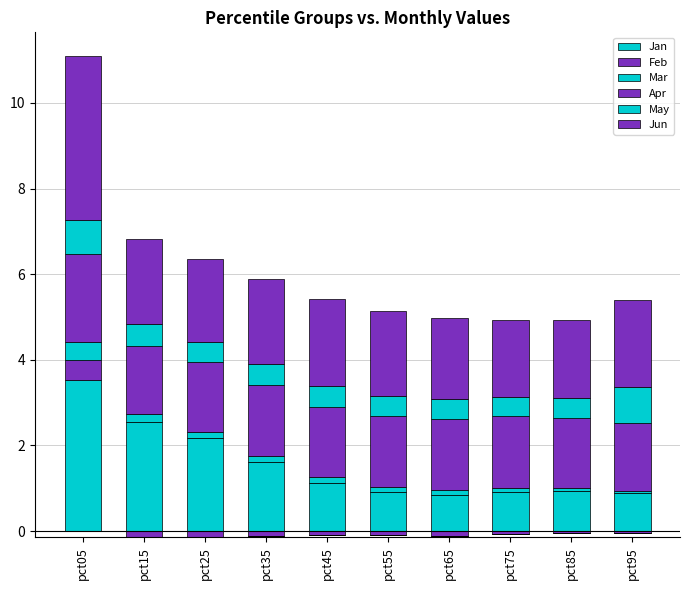

What are all the series names shown in the legend?

Jan, Feb, Mar, Apr, May, Jun